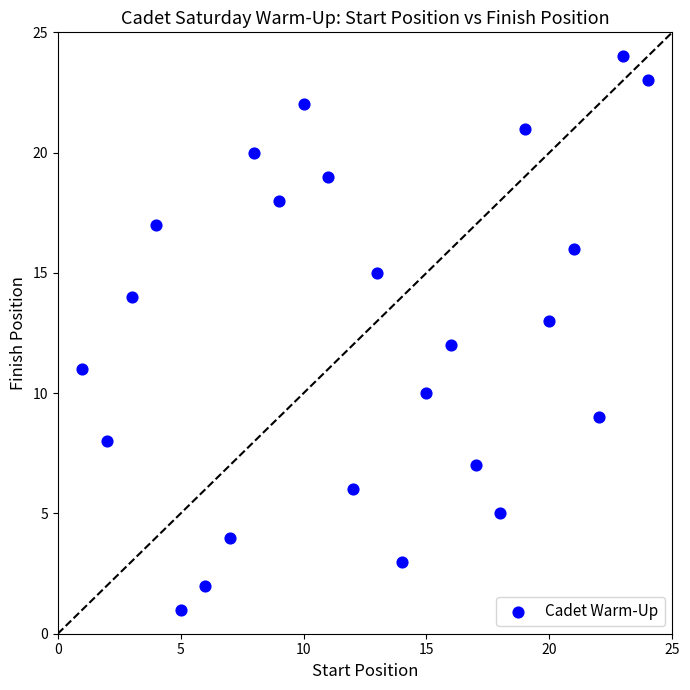

What is the range of Y values (max minus min)?

23